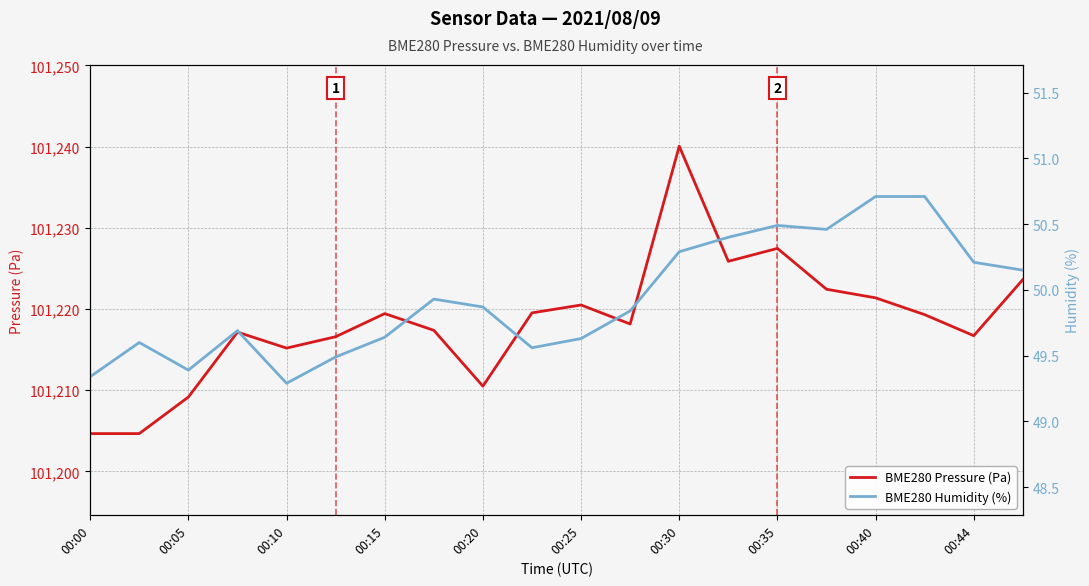

True or false: BME280 Humidity (%) and BME280 Pressure (Pa) cross at least once.

False